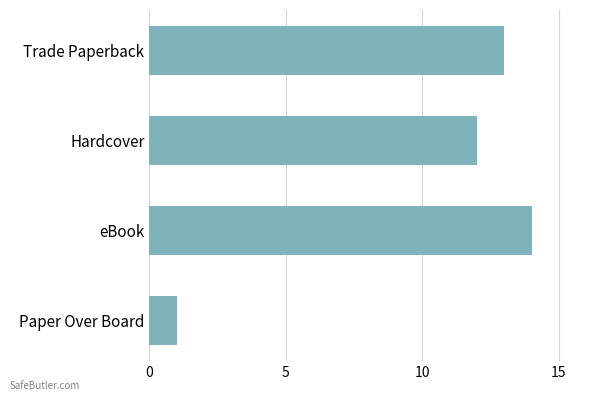

Does the chart contain any negative values?

No